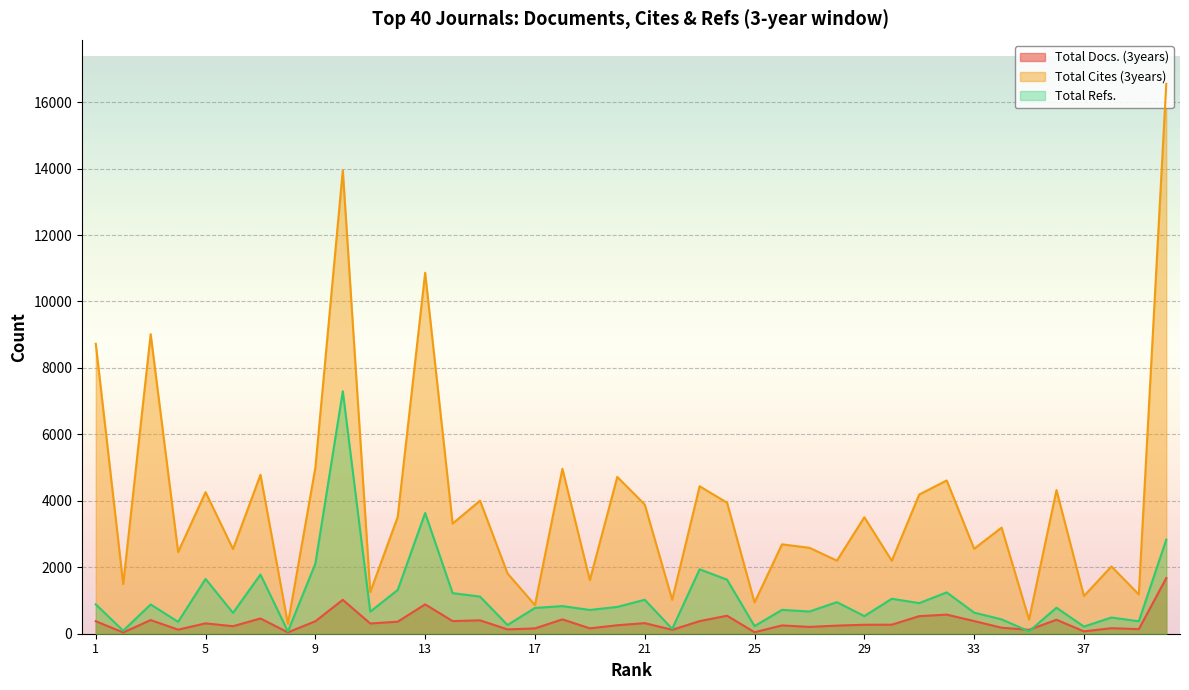

What is the greatest value displayed?

16550